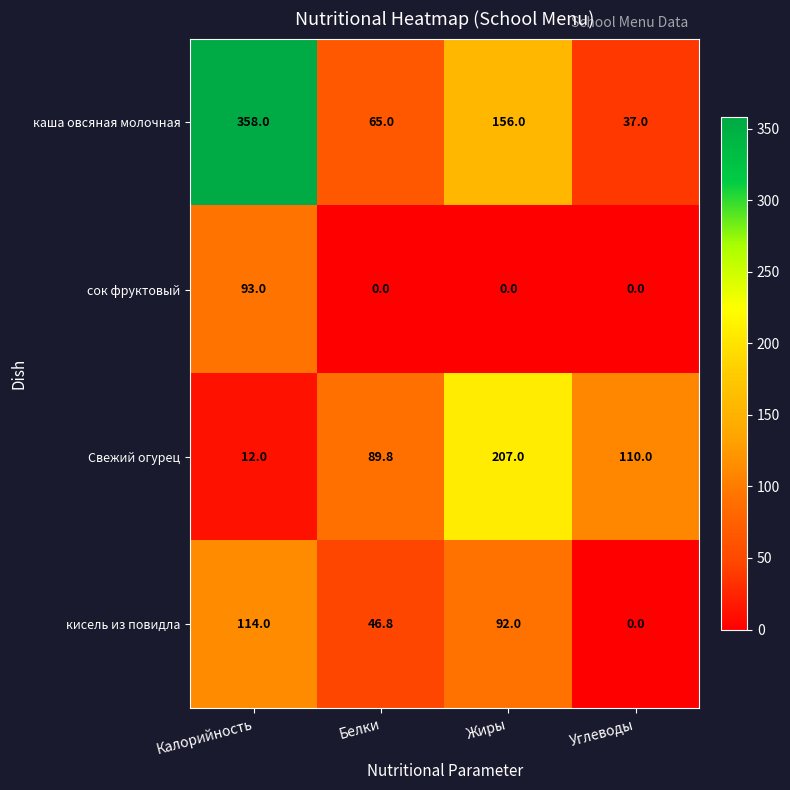

Which series has the largest range (max minus min)?

каша овсяная молочная